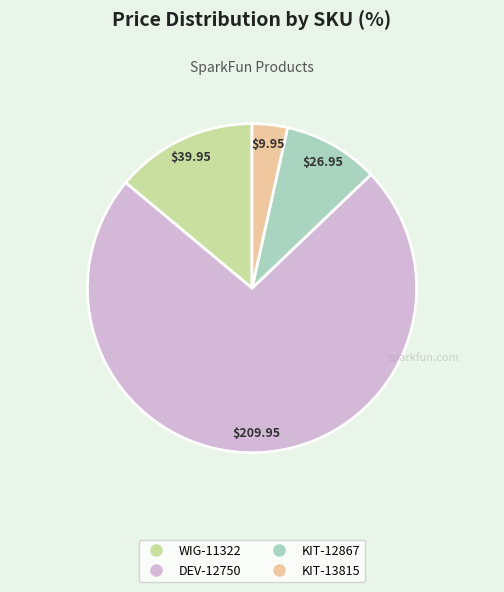

Which category accounts for the majority?

DEV-12750